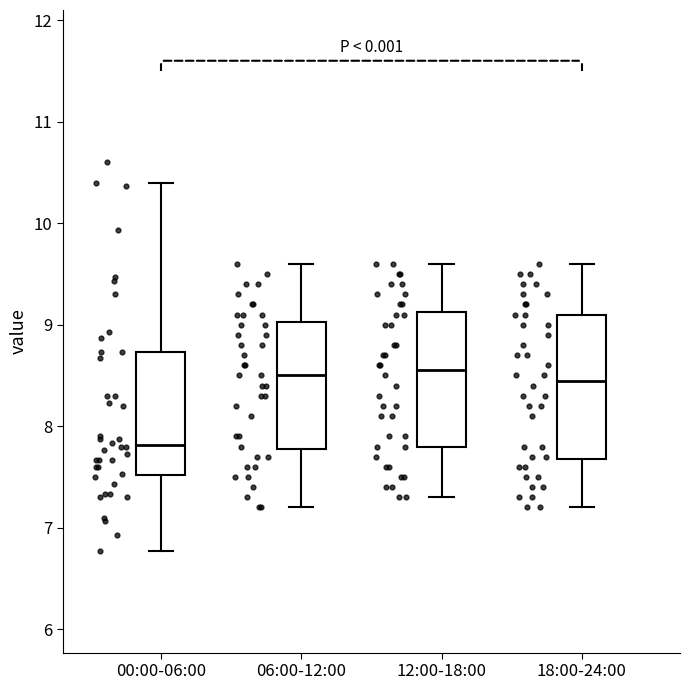

Reading left to right, transcribe this box plot: for each box, give where its median line is, the range the box spans, and where its two whiskers end, as read against the y-axis. The values are not printed on the chart, so give them approximately, as read against the axis.

00:00-06:00: median 7.8, box 7.5 to 8.7, whiskers 6.8 to 10.4
06:00-12:00: median 8.5, box 7.8 to 9.0, whiskers 7.2 to 9.6
12:00-18:00: median 8.6, box 7.8 to 9.1, whiskers 7.3 to 9.6
18:00-24:00: median 8.5, box 7.7 to 9.1, whiskers 7.2 to 9.6